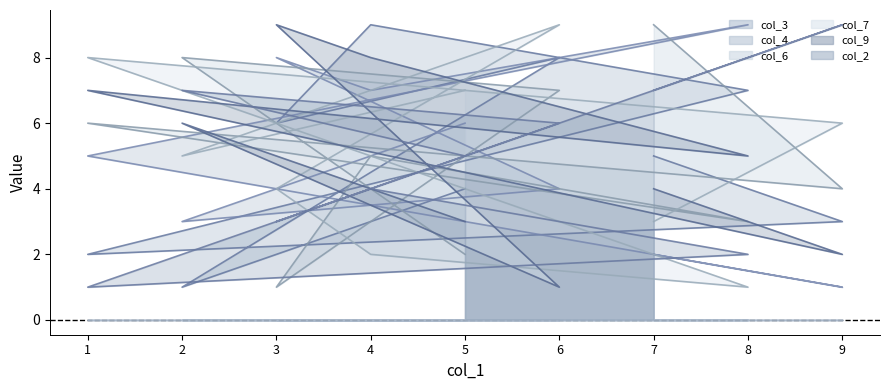

Where is the first local minimum for col_2?

1